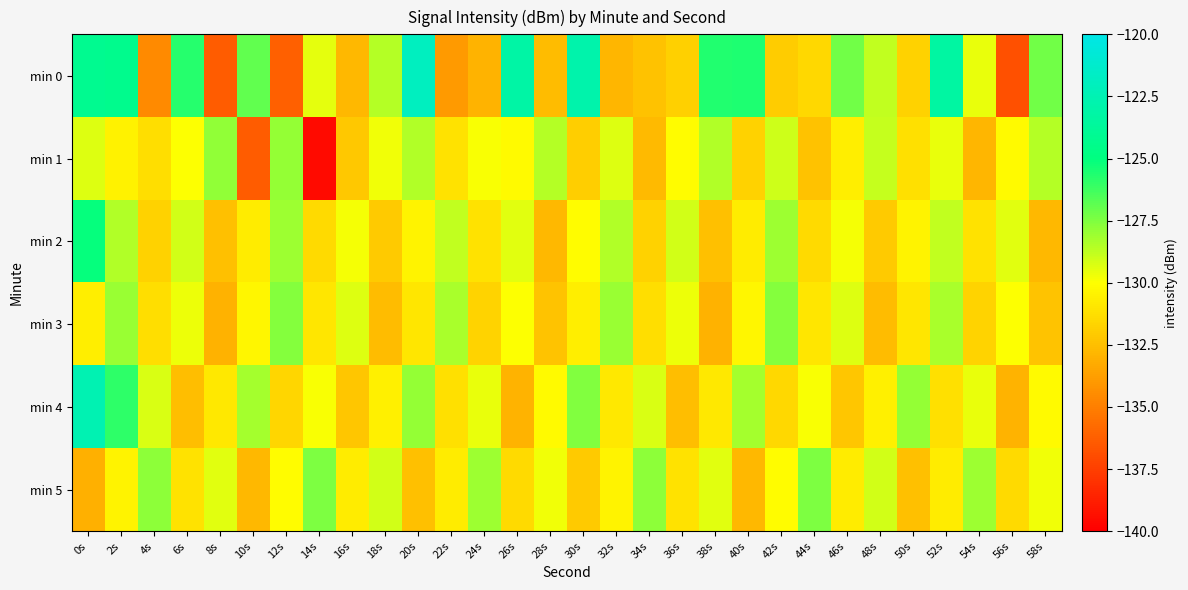

At 30s, list the series in order from largest to smallest.

min 0, min 4, min 2, min 3, min 1, min 5